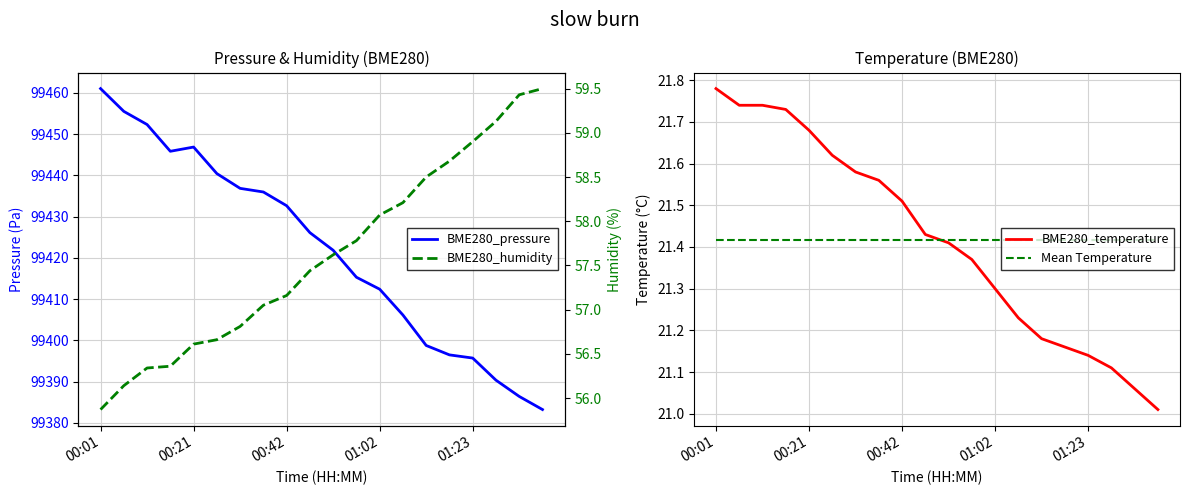

True or false: BME280_temperature has a value of 38.4 at 00:42.

False